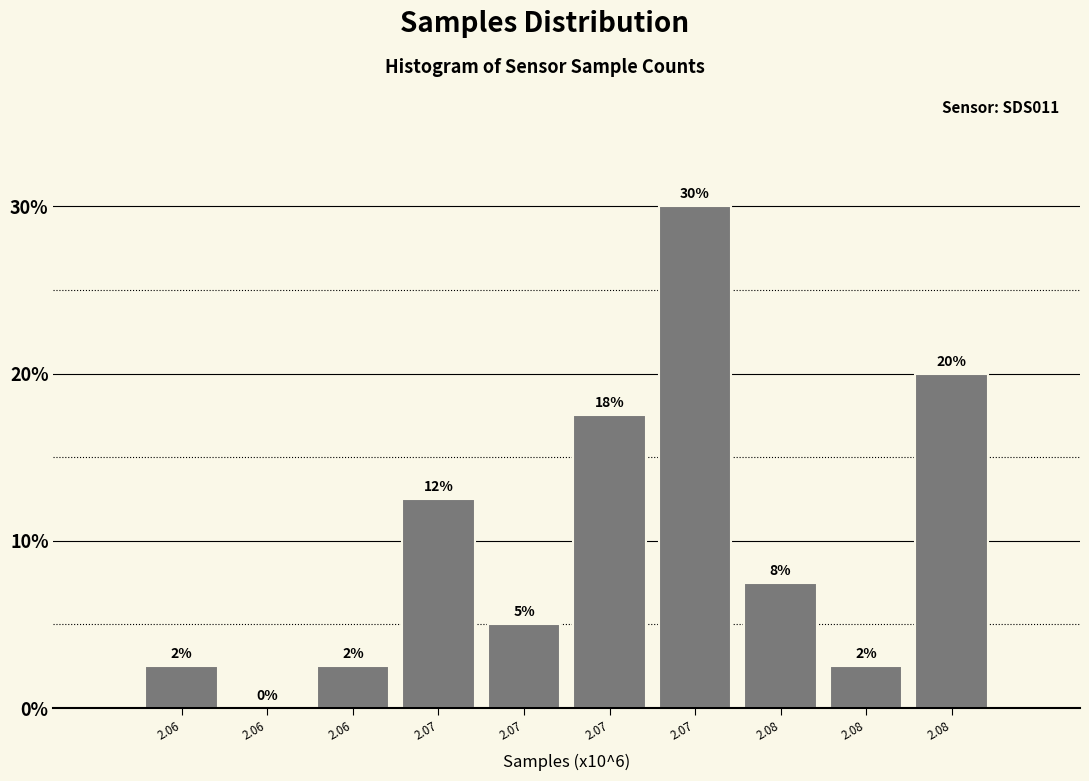

Are the bars horizontal?

No